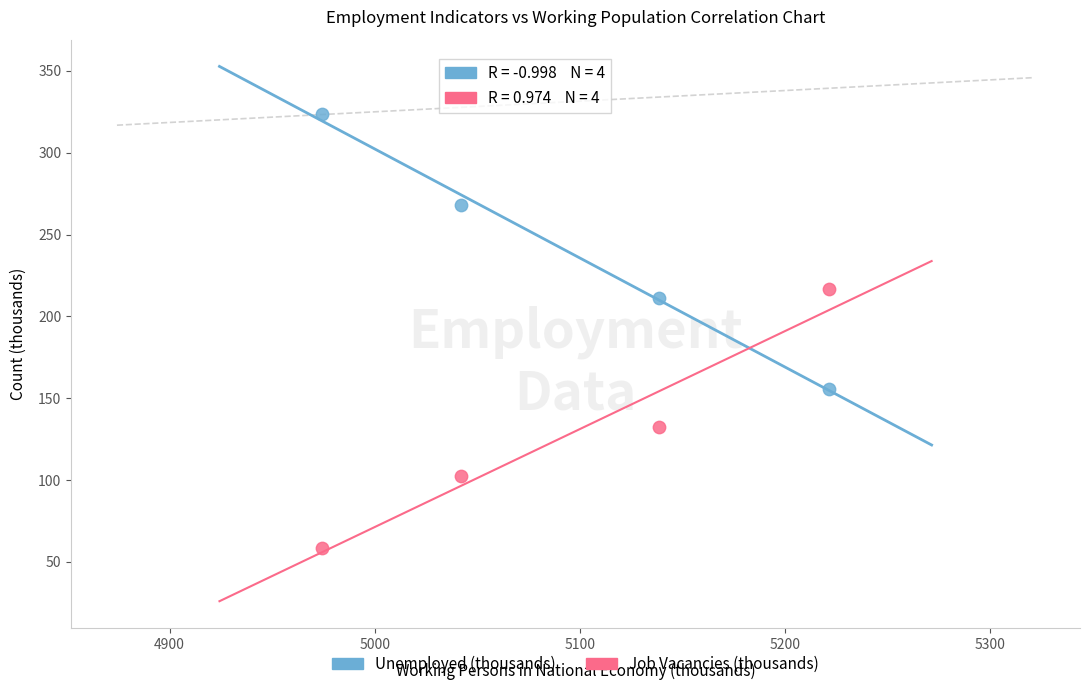

What are all the series names shown in the legend?

Unemployed (thousands), Job Vacancies (thousands)